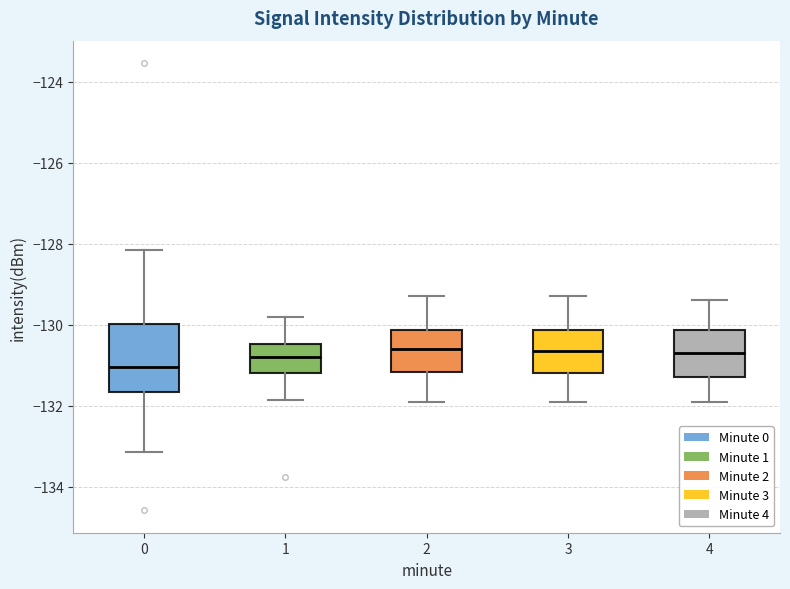

Reading left to right, read every box against the y-axis: the position of its median line, the range the box covers, and the ends of its whiskers. The values are not printed on the chart, so give them approximately, as read against the axis.

0: median -131.0, box -131.6 to -130.0, whiskers -133.2 to -128.2
1: median -130.8, box -131.2 to -130.4, whiskers -131.8 to -129.8
2: median -130.6, box -131.2 to -130.2, whiskers -131.8 to -129.2
3: median -130.6, box -131.2 to -130.2, whiskers -131.8 to -129.2
4: median -130.6, box -131.2 to -130.2, whiskers -131.8 to -129.4